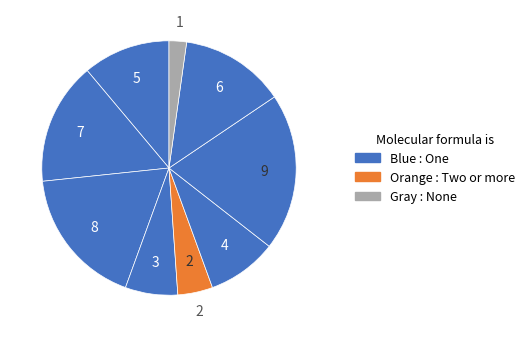

Is it true that 3 is 23% of the pie?

False